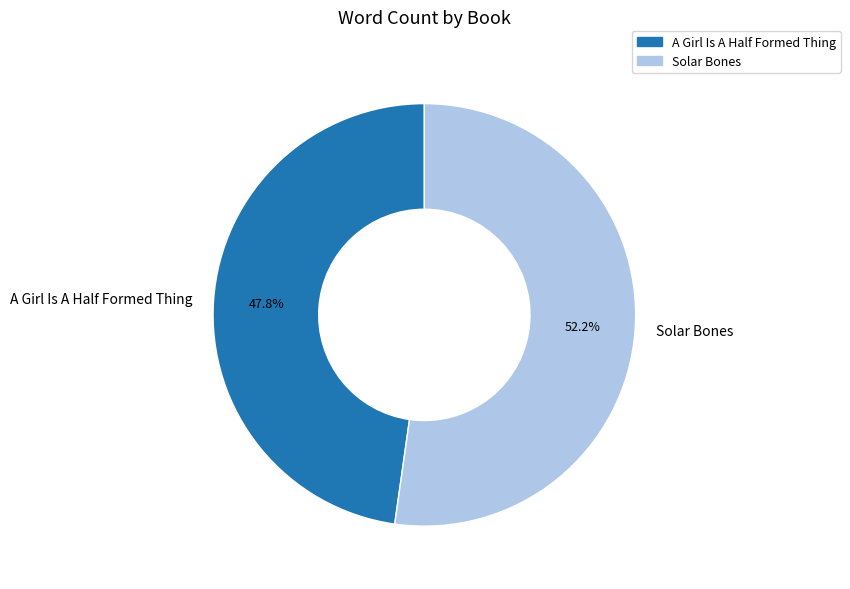

What is the largest slice in the pie chart?

Solar Bones